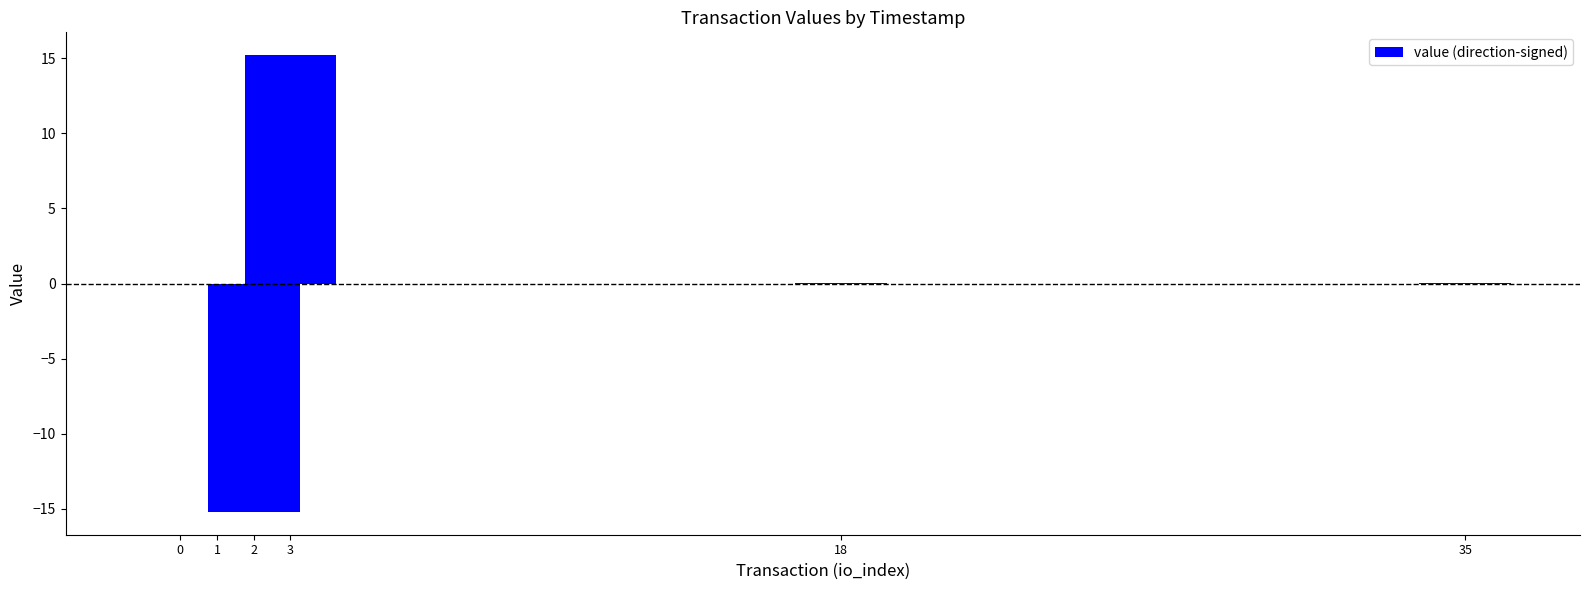

What is the maximum value shown in the chart?

15.2